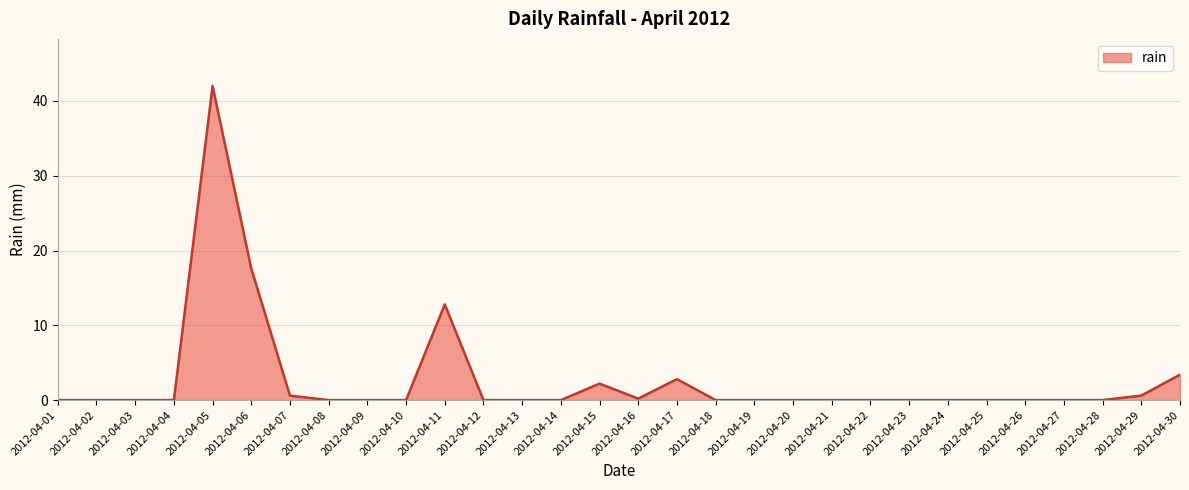

At which category does the chart reach its peak across all series?

2012-04-05